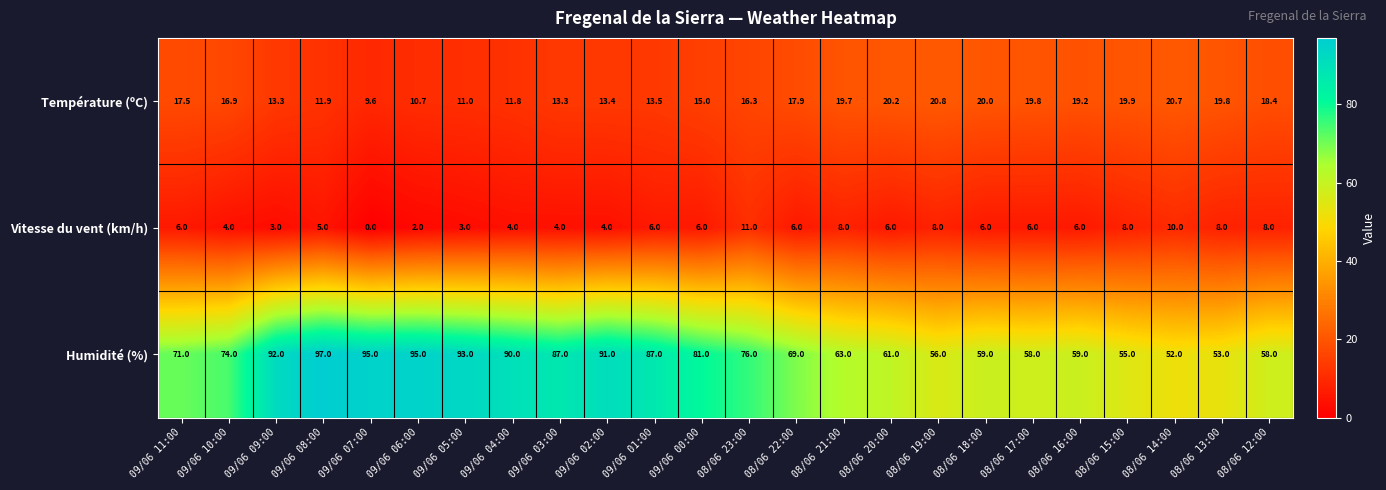

At which category is the sum across all series the highest?

09/06 08:00